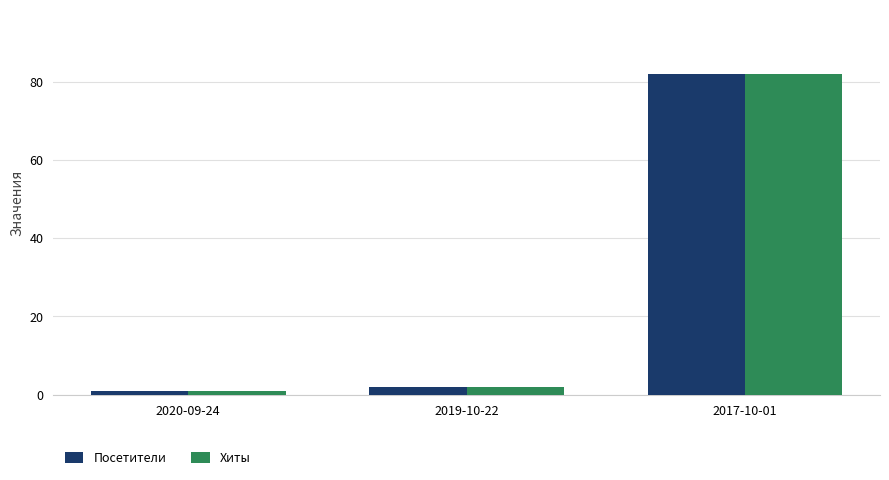

What is the average value of the Посетители series?

28